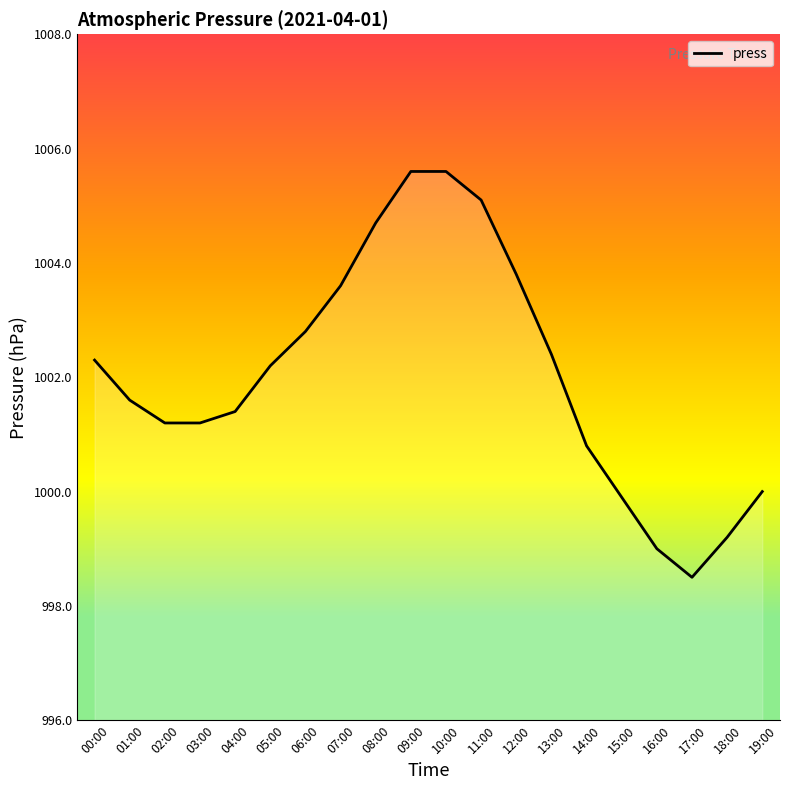

What is the smallest value displayed?

998.5